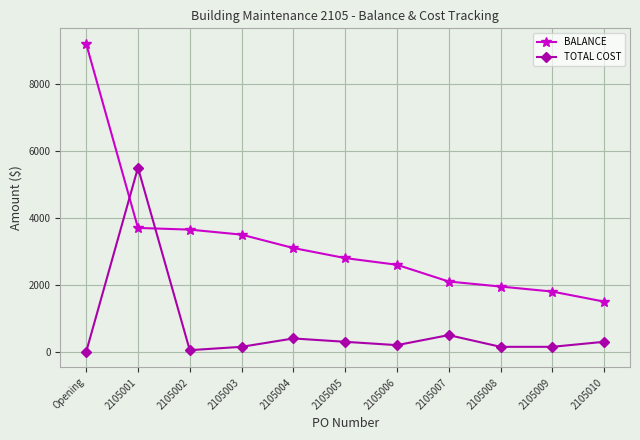

What is the greatest value displayed?

9200